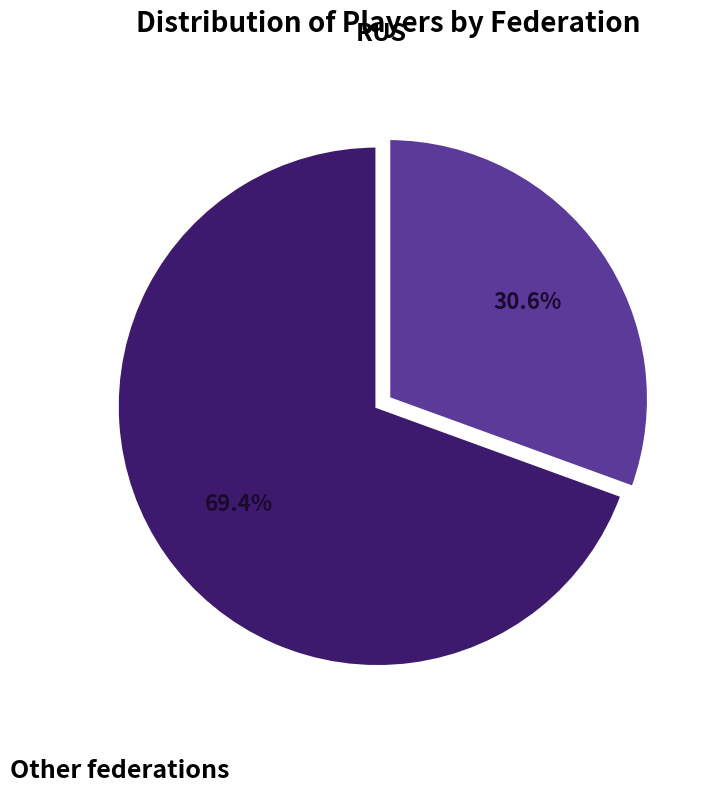

To the nearest percent, what is the average slice percentage?

50%